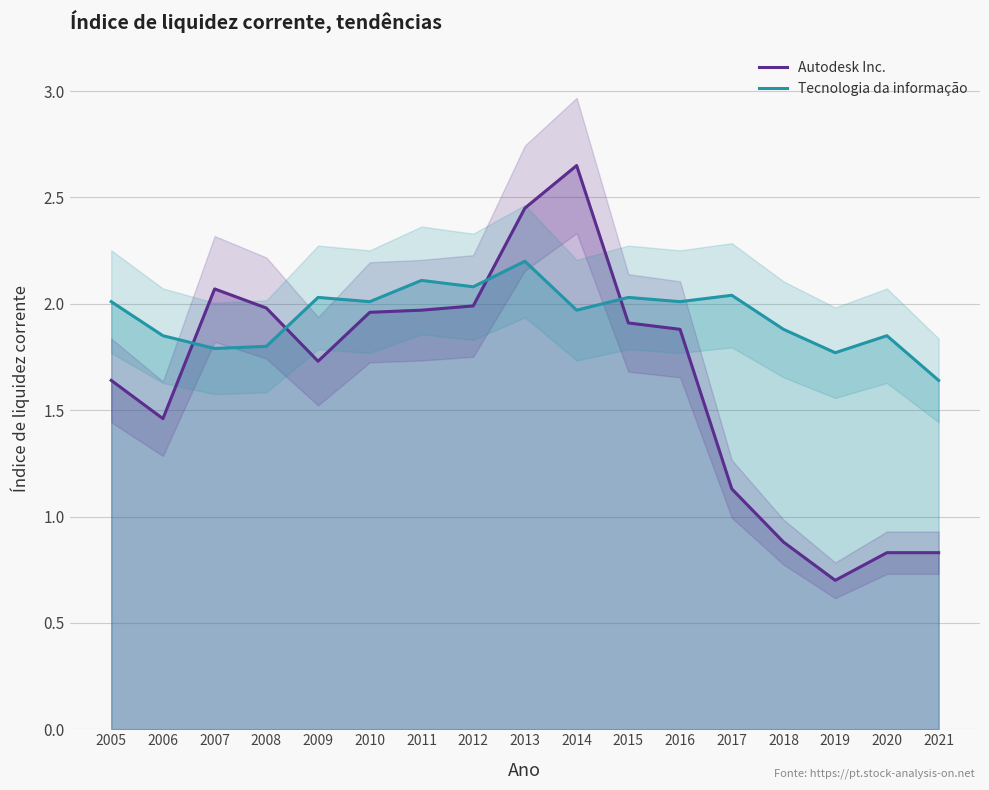

Between which two adjacent categories do Autodesk Inc. and Tecnologia da informação first intersect?

2006 and 2007